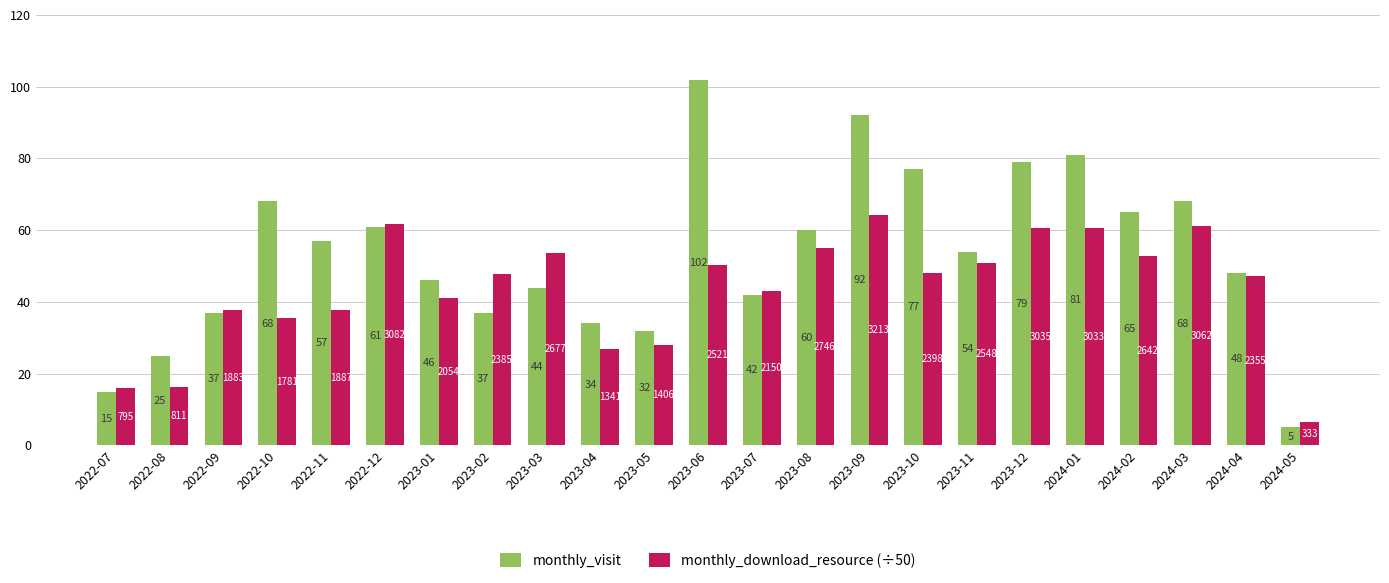

What is the difference between the monthly_download_resource (÷50) values at 2023-12 and 2023-11?

9.7